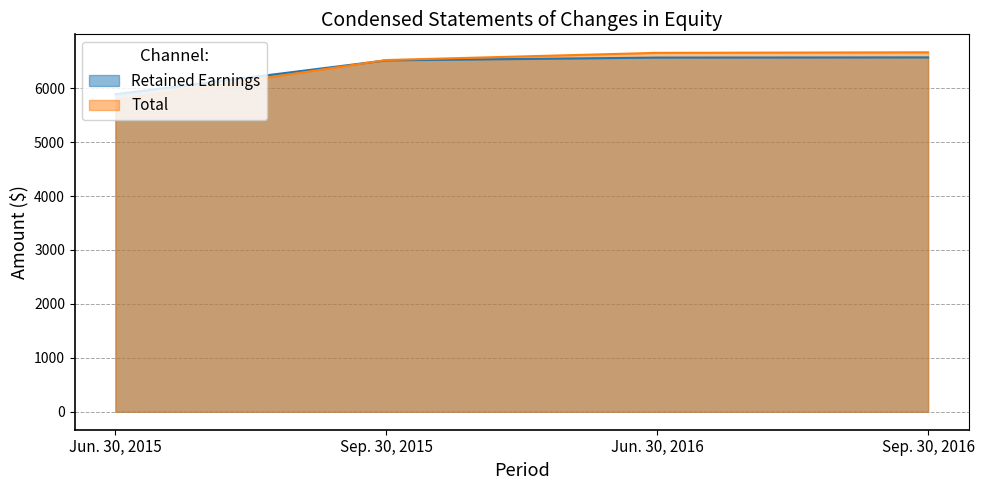

How many intersections are there between Retained Earnings and Total?

1